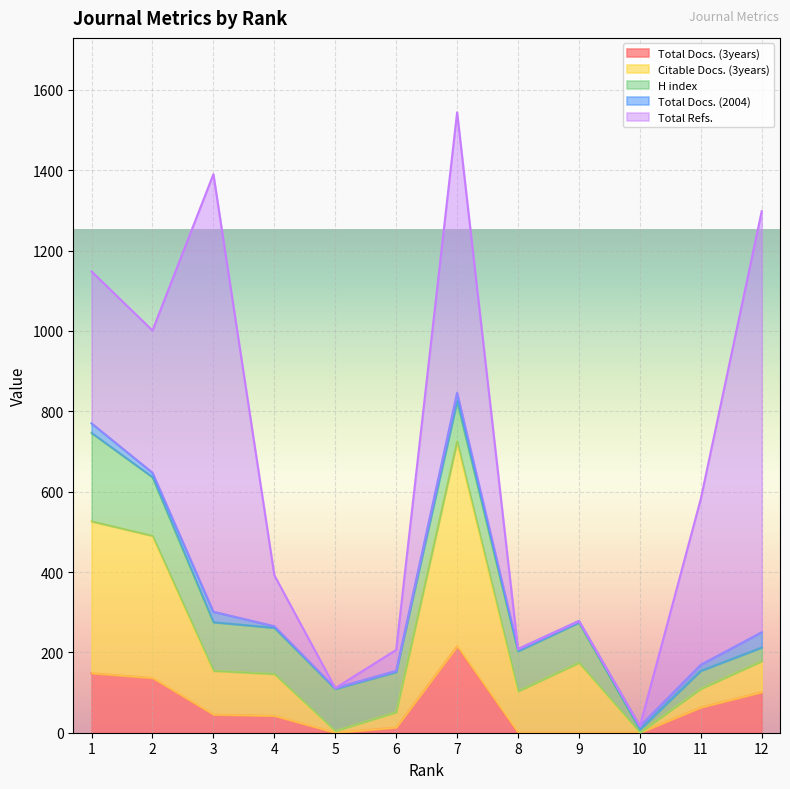

What is the spread (max minus min) of values at 5?

105